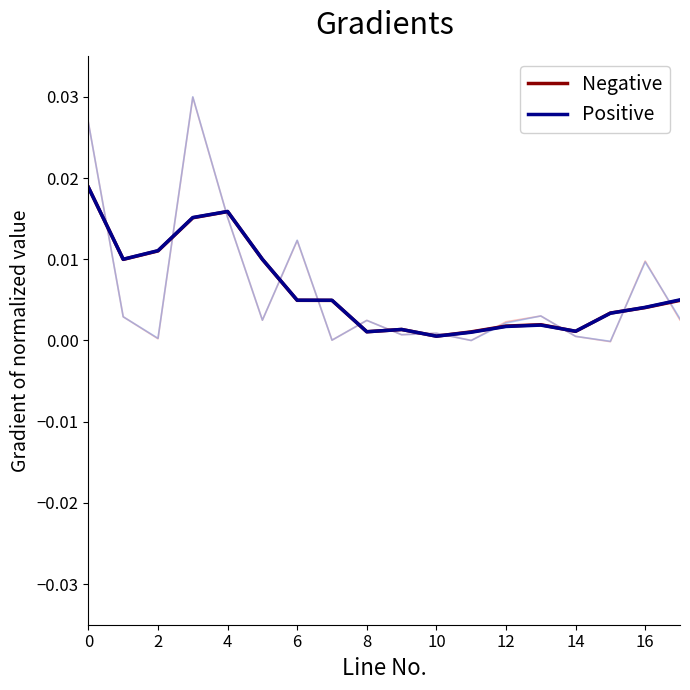

In Negative, how many points are higher than both neighbors (excluding endpoints)?

3